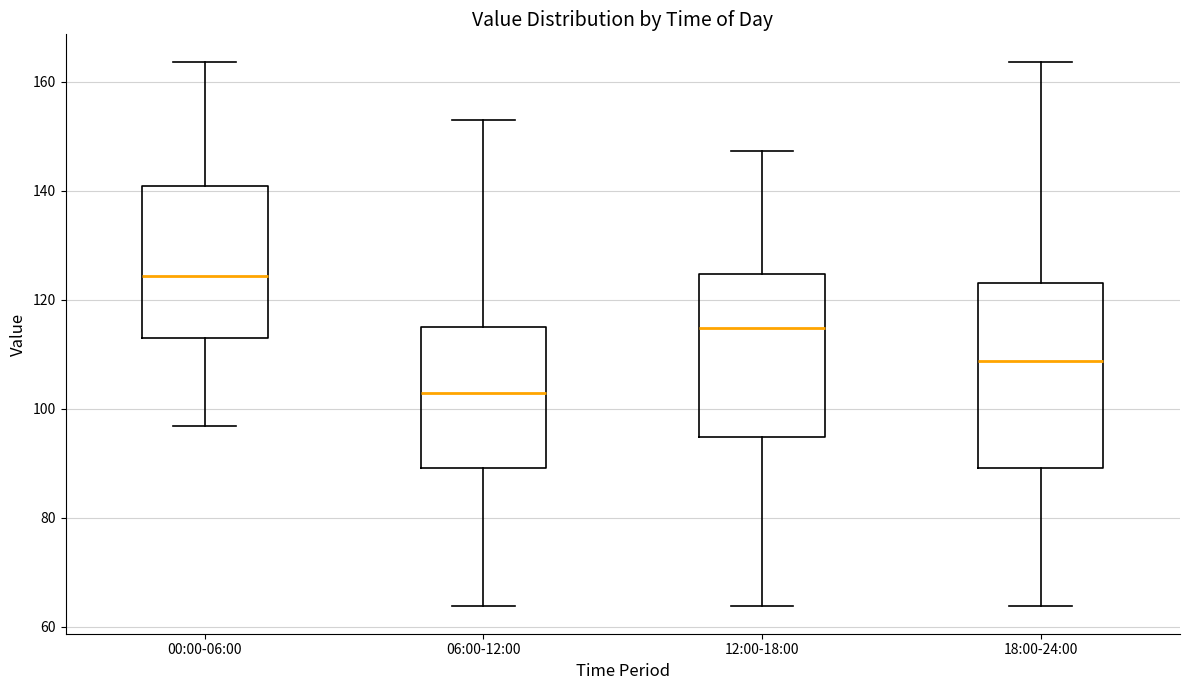

Where does the lower whisker of the box for 12:00-18:00 end on the y-axis? The values are not printed on the chart, so give them approximately, as read against the axis.

64